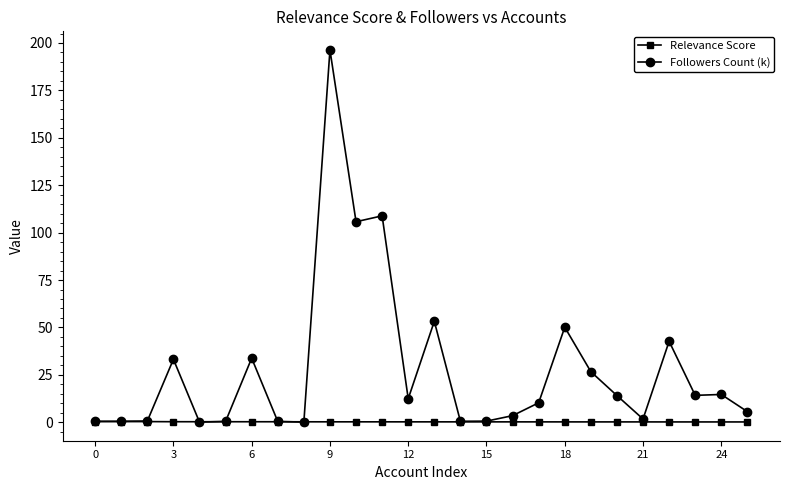

Rank the series by their average value, from highest to lowest.

Followers Count (k), Relevance Score